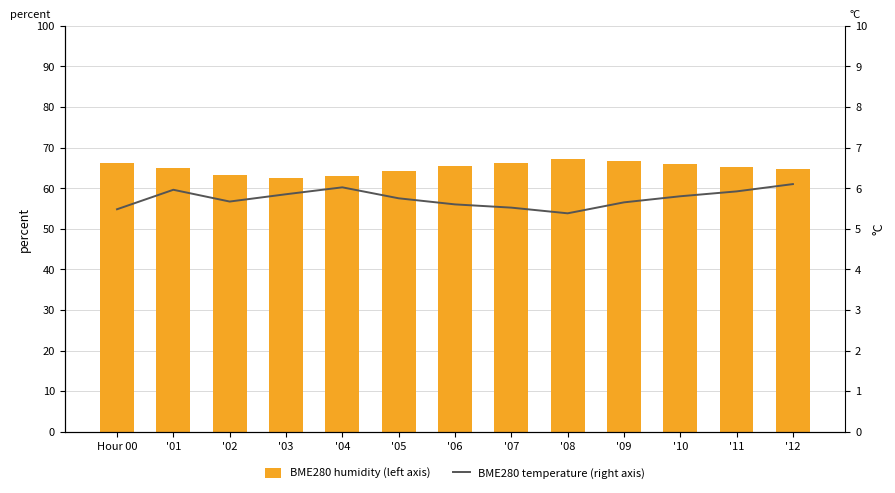

Is the value of BME280 humidity (left axis) at '12 greater than the value of BME280 temperature (right axis) at '08?

Yes